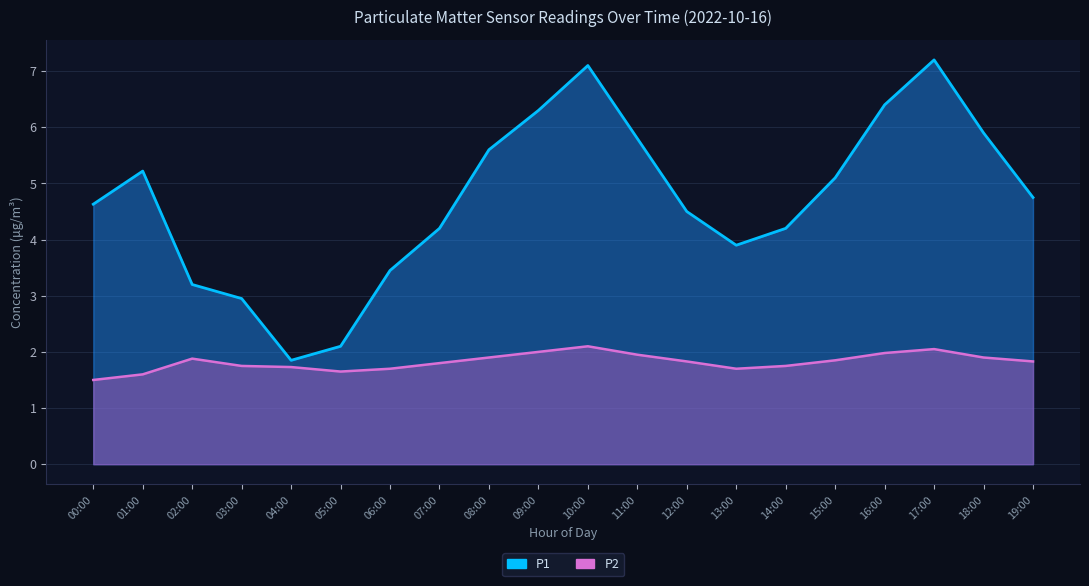

Is it true that P1 equals 4.9 at 03:00?

False